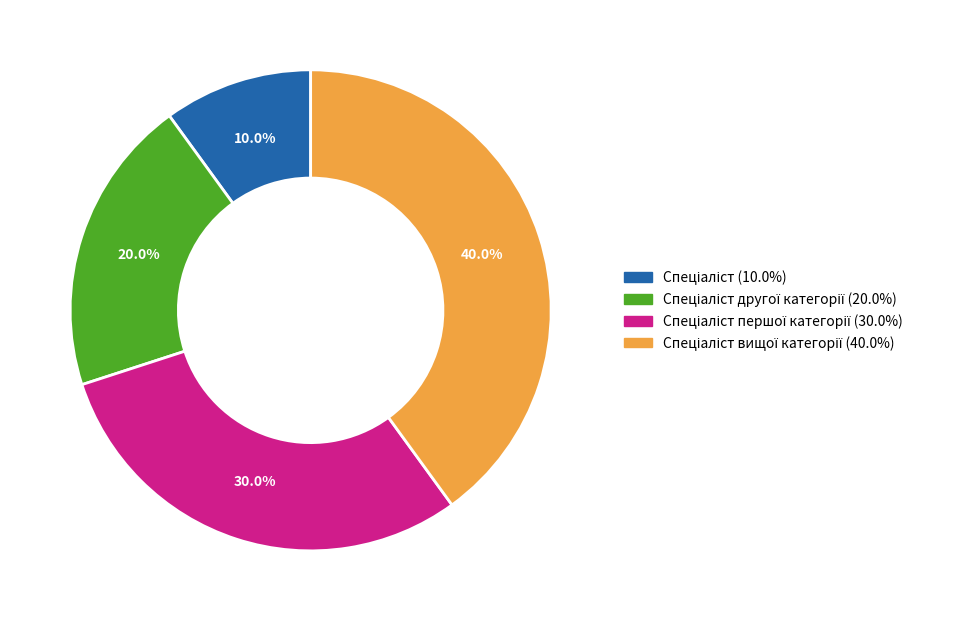

Count the number of slices in the pie.

4